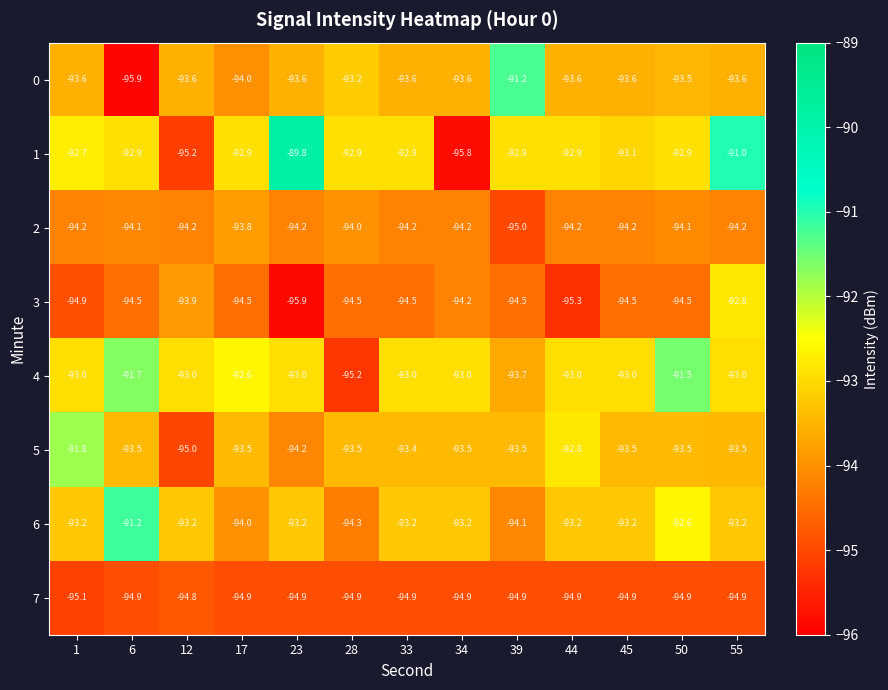

How many series are shown in this chart?

8